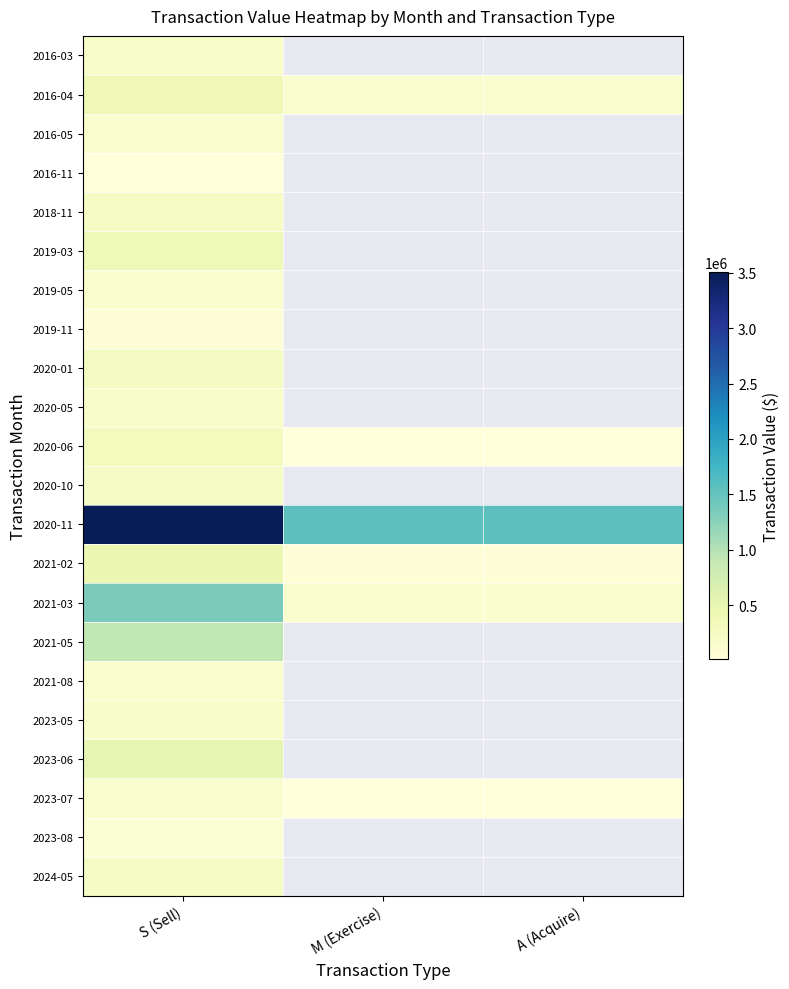

At which label is 2020-06 closest to 167921?

S (Sell)